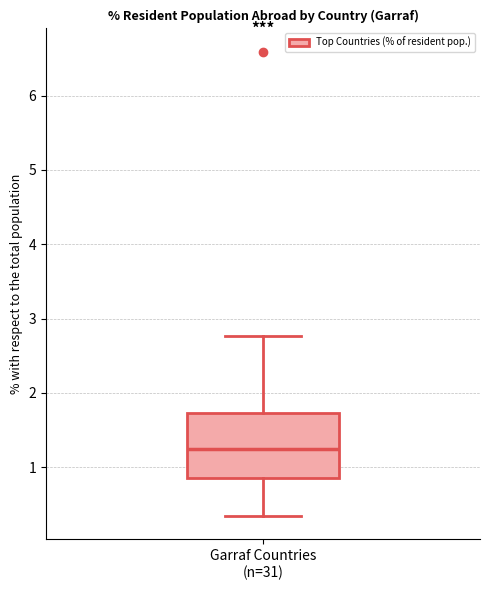

Where does the upper whisker of the box for Garraf Countries (n=31) end on the y-axis? The values are not printed on the chart, so give them approximately, as read against the axis.

2.8